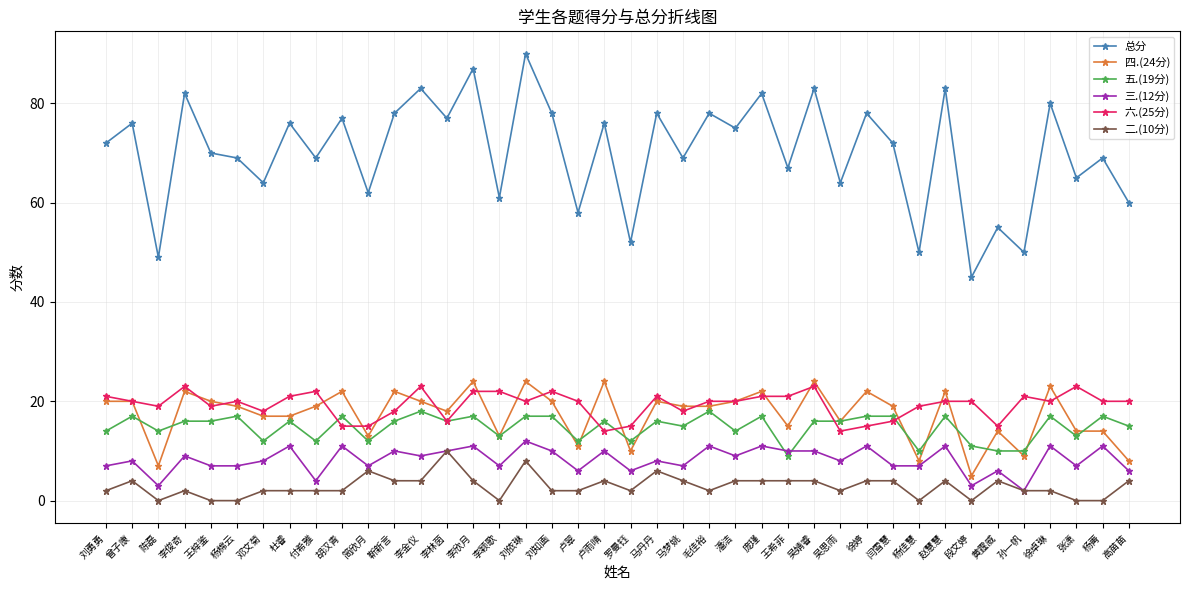

True or false: 二.(10分) and 四.(24分) intersect in this chart.

False